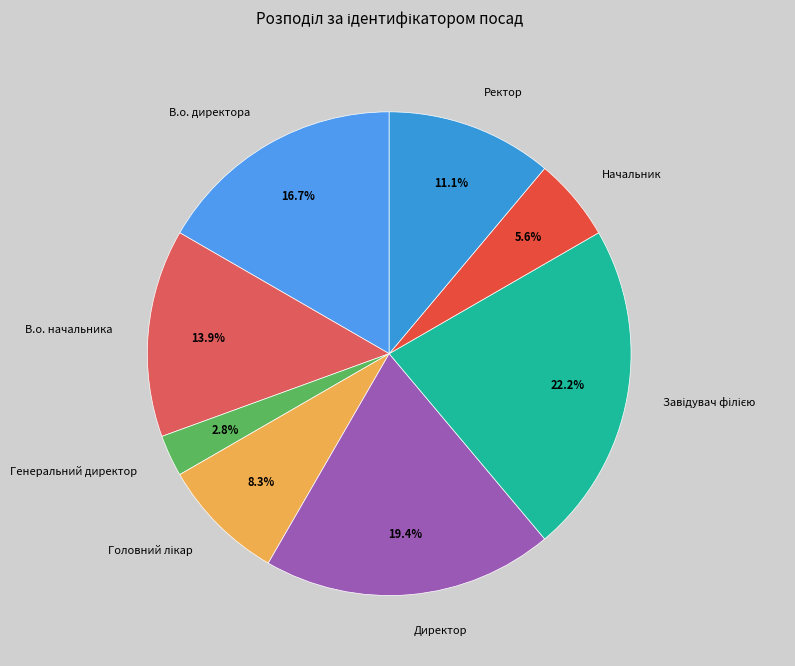

Which category has the smallest portion of the pie?

Генеральний директор